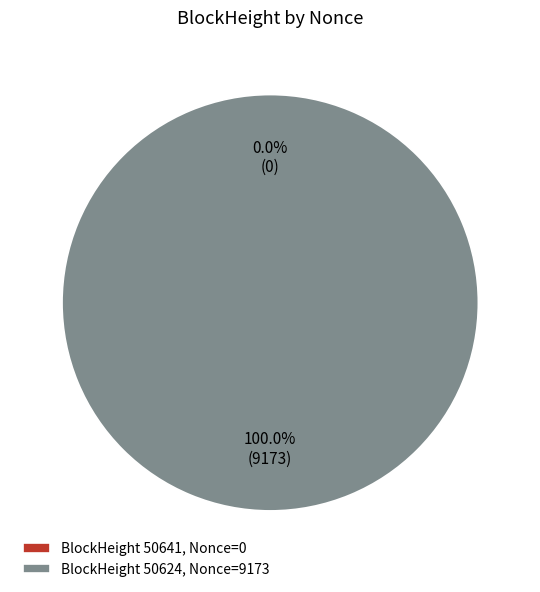

To the nearest percent, what is the difference between the 50641 and 50624 slice percentages?

100%